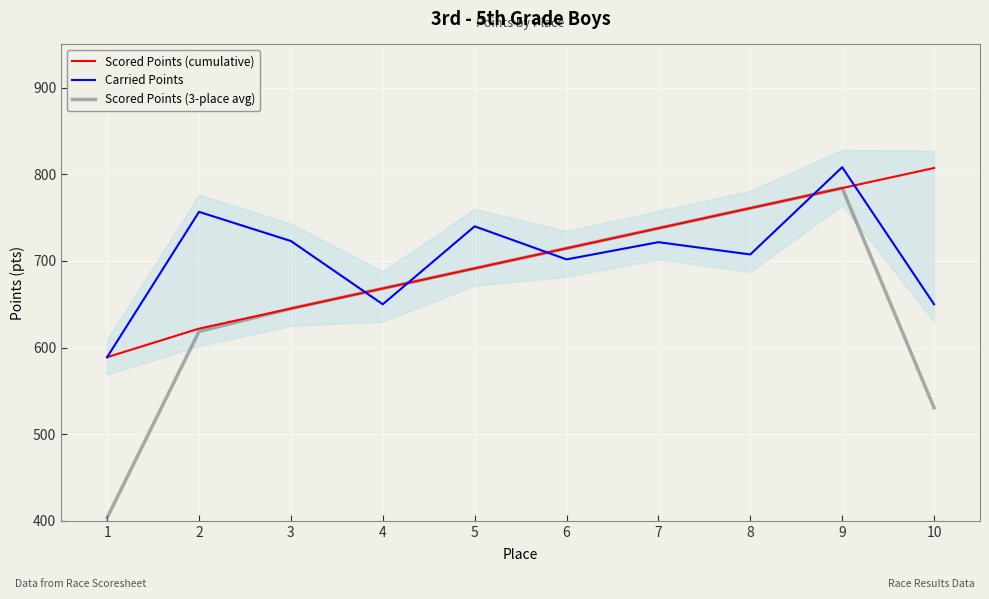

What is the sum of all Carried Points values?

7048.0